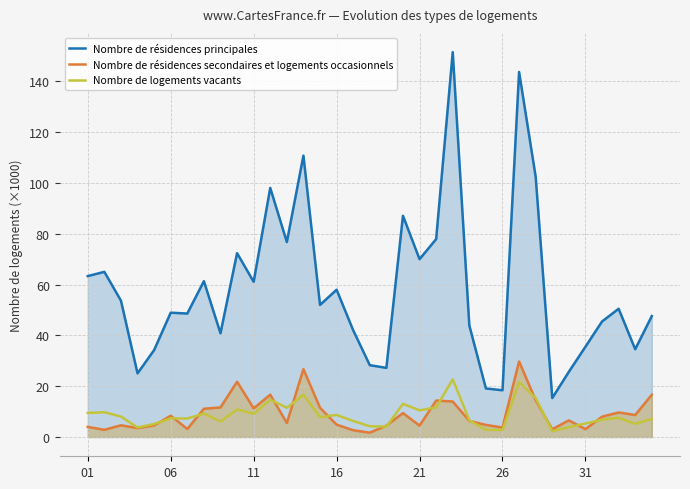

True or false: Nombre de logements vacants and Nombre de résidences principales cross at least once.

False